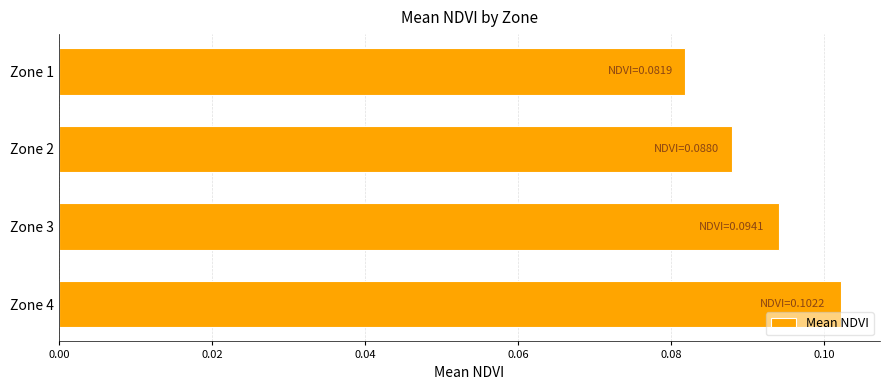

How many distinct data groups are displayed?

1